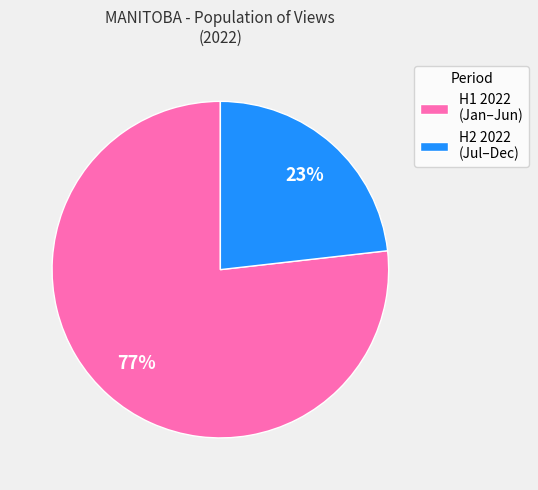

What is the ratio of the value at H1 2022 (Jan–Jun) to the value at H2 2022 (Jul–Dec)?

3.3